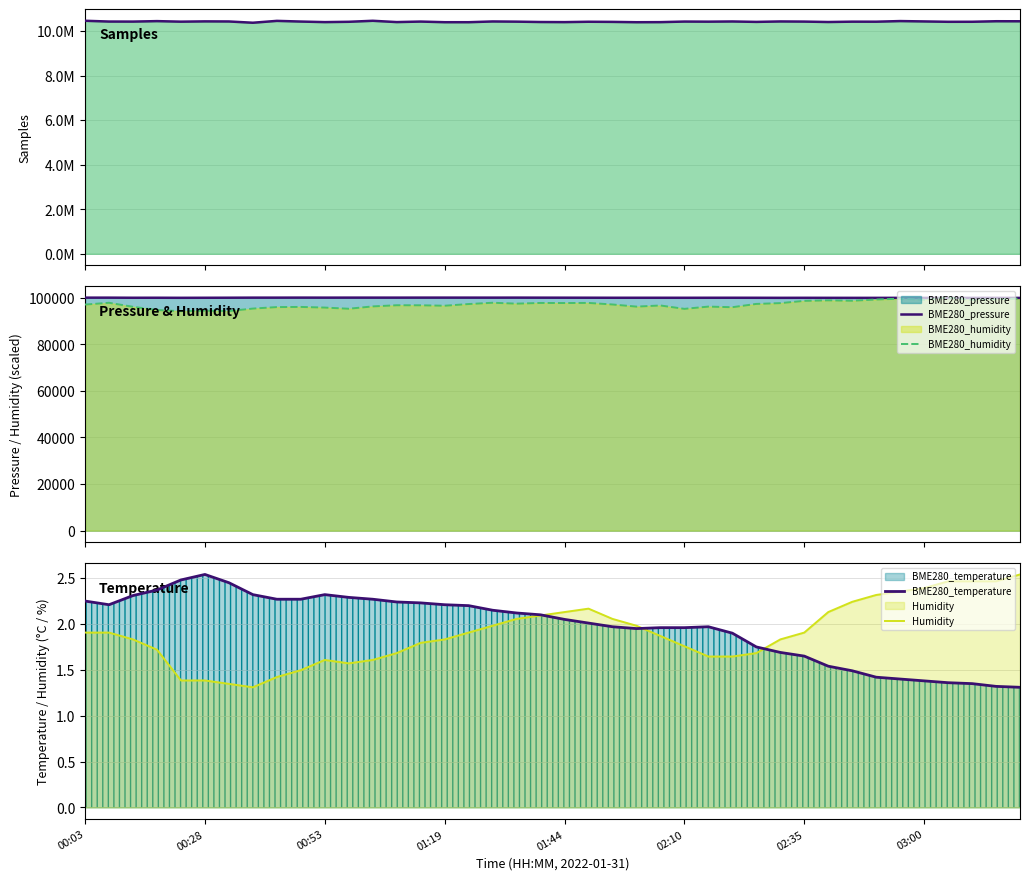

At which category is the sum across all series the highest?

00:03